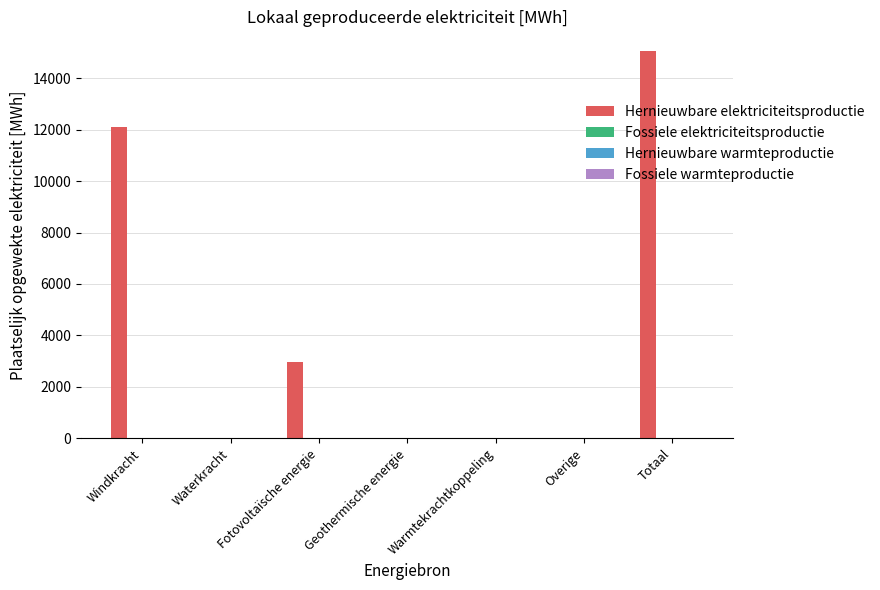

What is the maximum value shown in the chart?

15069.8